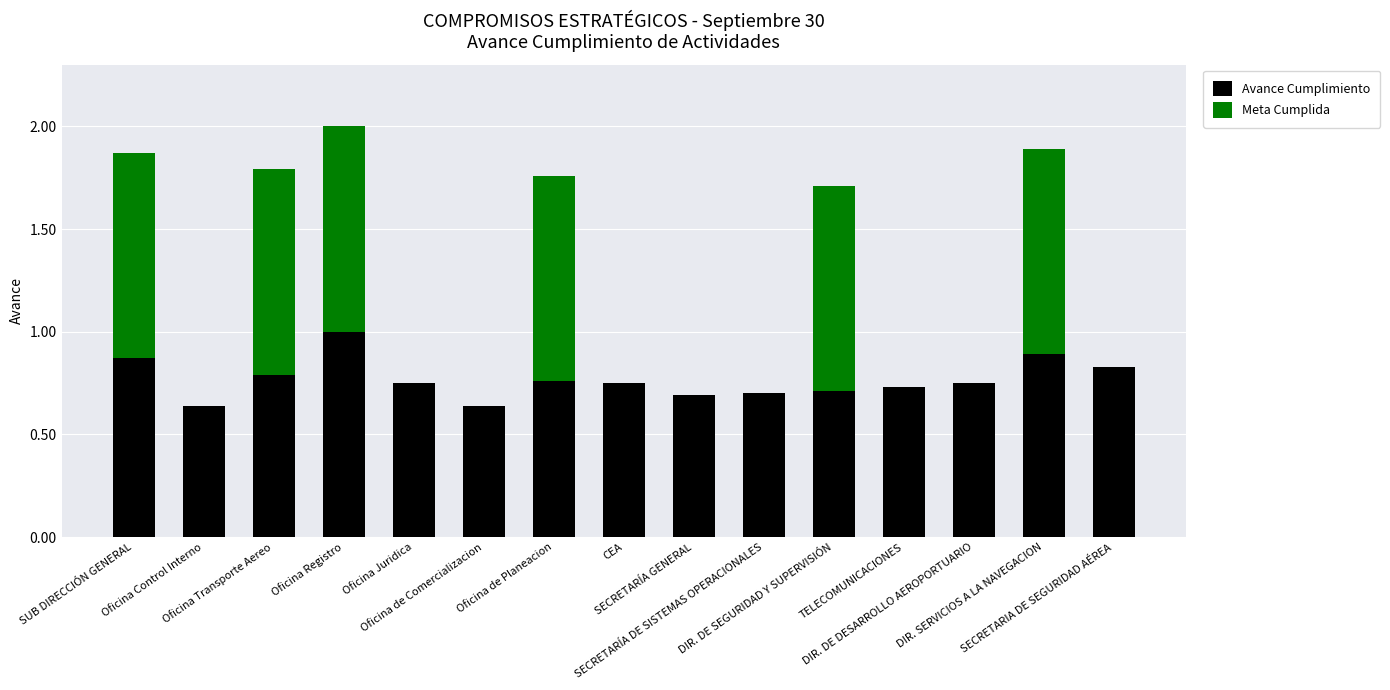

What is the sum of all Avance Cumplimiento values?

11.5